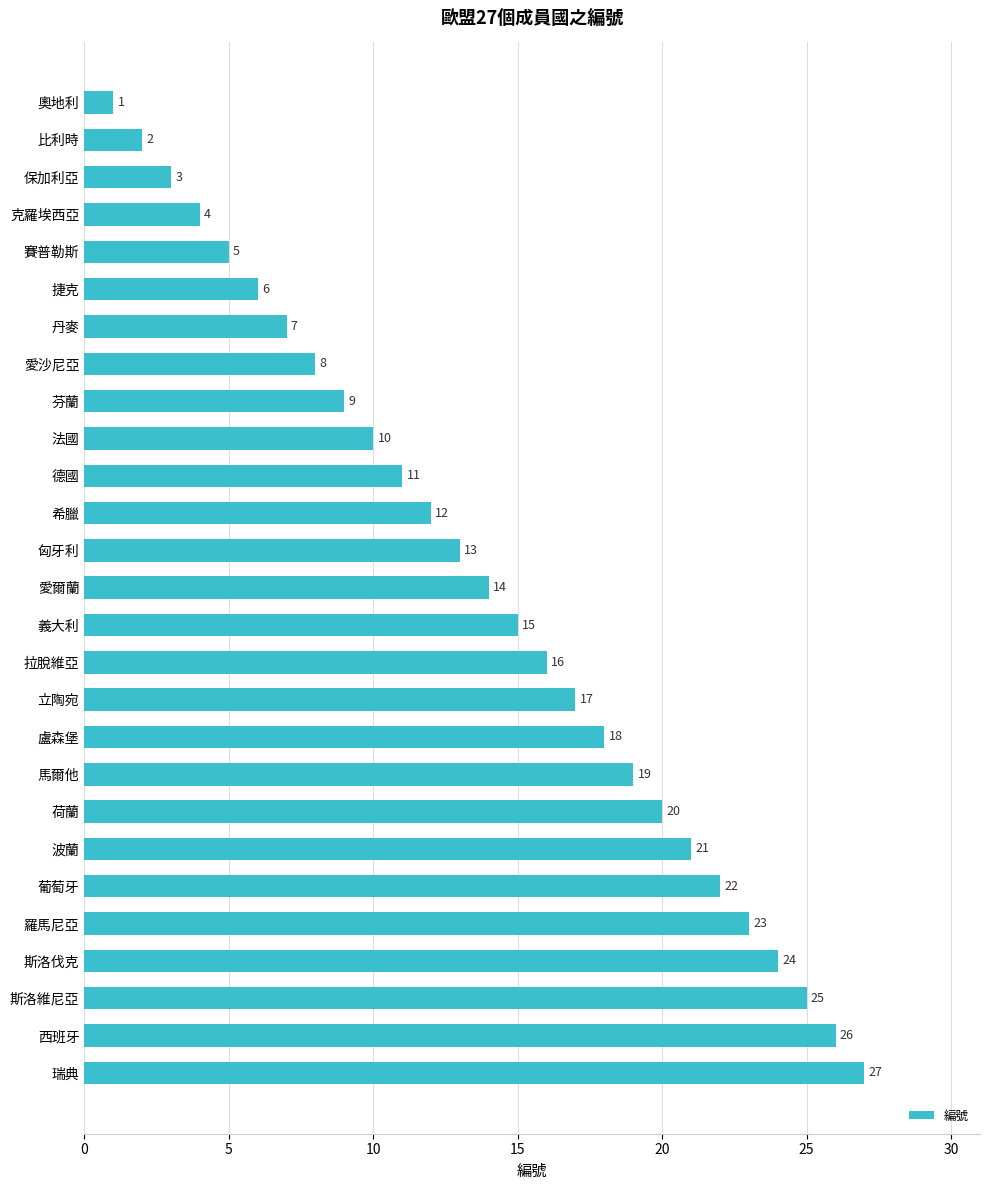

Rank the categories by value from highest to lowest.

瑞典, 西班牙, 斯洛維尼亞, 斯洛伐克, 羅馬尼亞, 葡萄牙, 波蘭, 荷蘭, 馬爾他, 盧森堡, 立陶宛, 拉脫維亞, 義大利, 愛爾蘭, 匈牙利, 希臘, 德國, 法國, 芬蘭, 愛沙尼亞, 丹麥, 捷克, 賽普勒斯, 克羅埃西亞, 保加利亞, 比利時, 奧地利